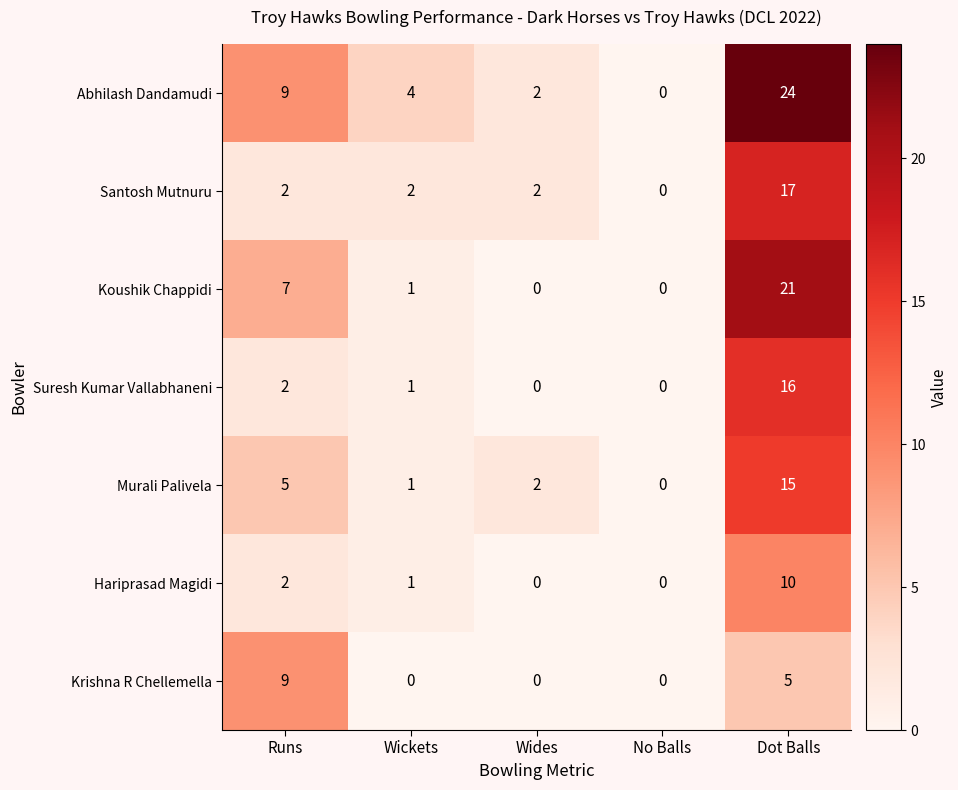

Where does the Abhilash Dandamudi series first go above 4?

Runs